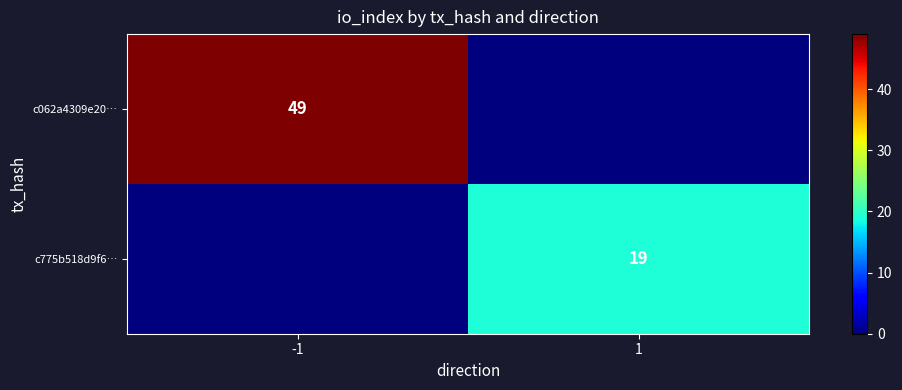

True or false: c775b518d9f6… has a value of 19 at 1.

True